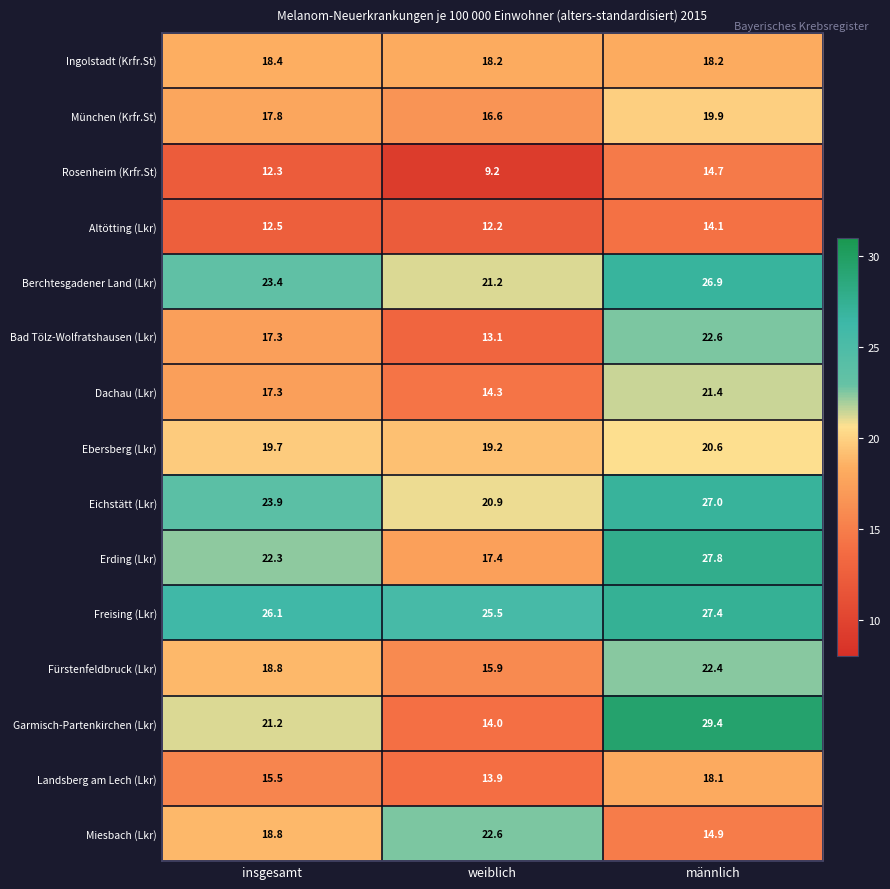

Which series has the widest spread of values?

Garmisch-Partenkirchen (Lkr)